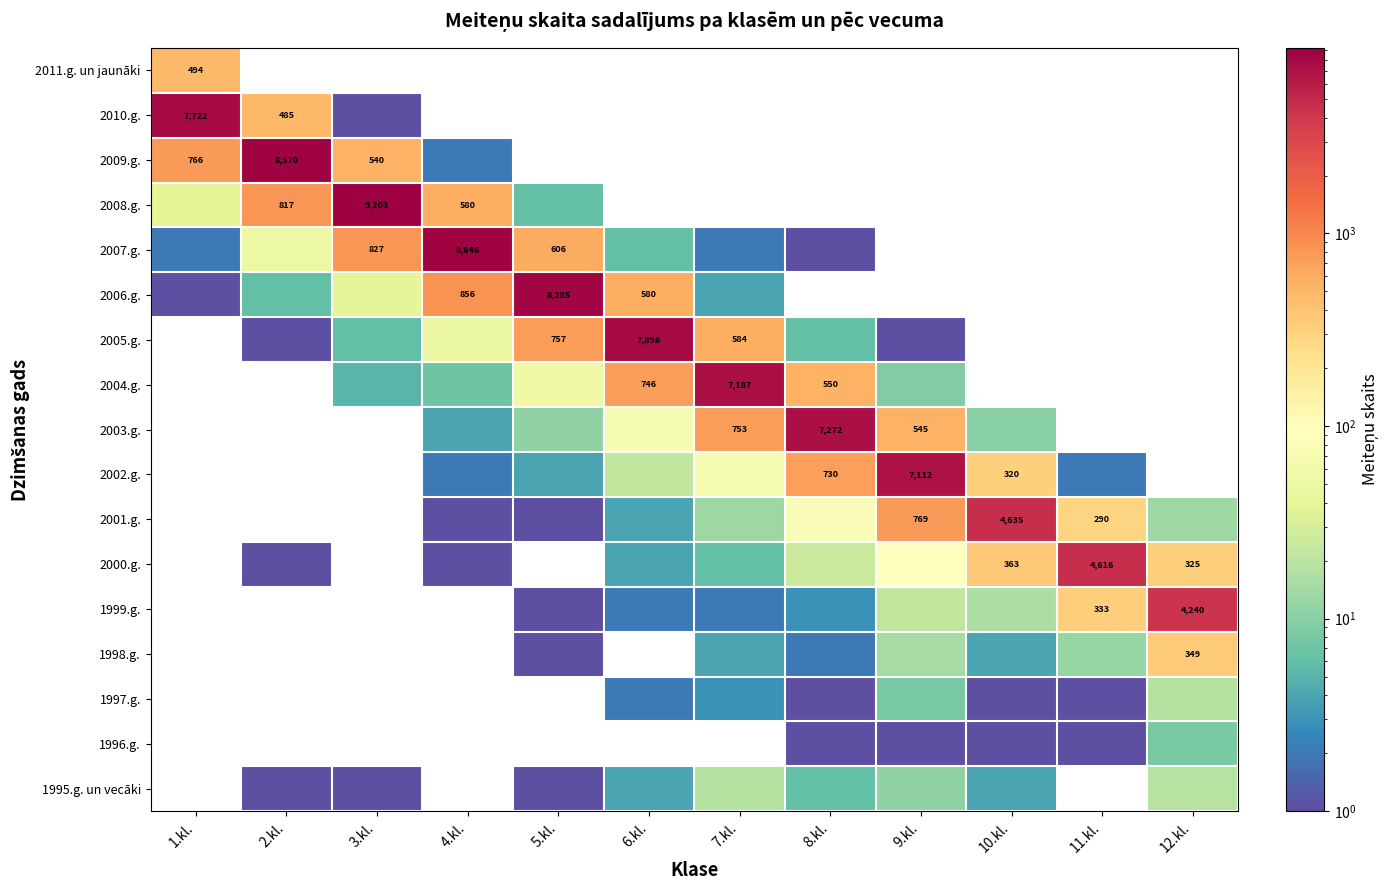

True or false: 2006.g. has a value of 856 at 4.kl..

True